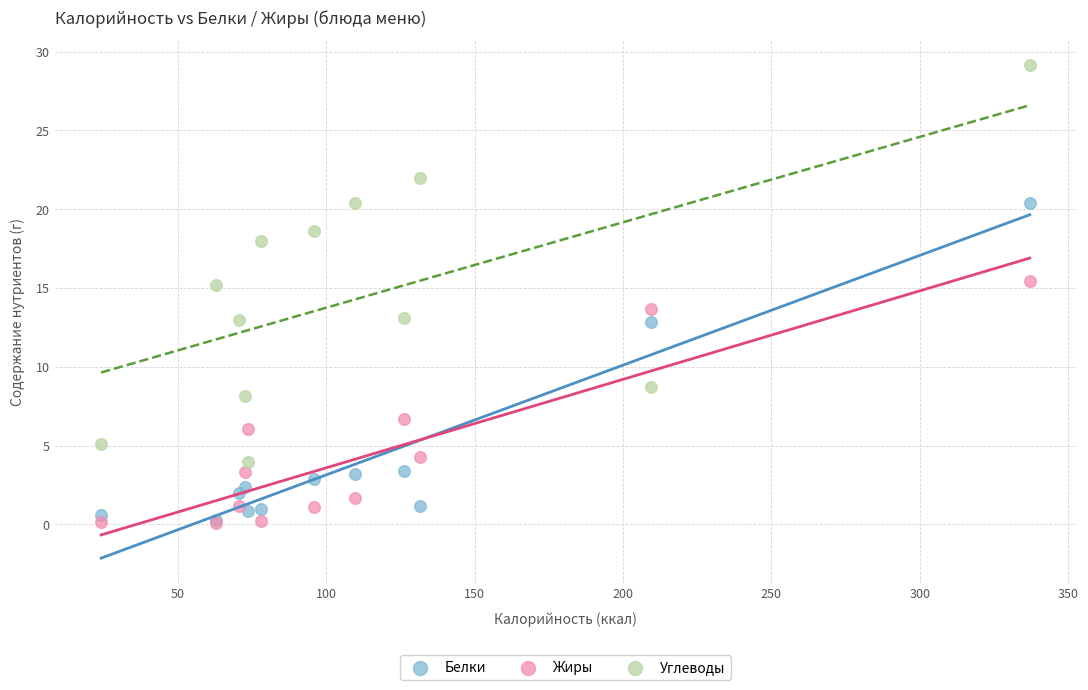

In the Белки series, what Y value is closest to 10?

12.9